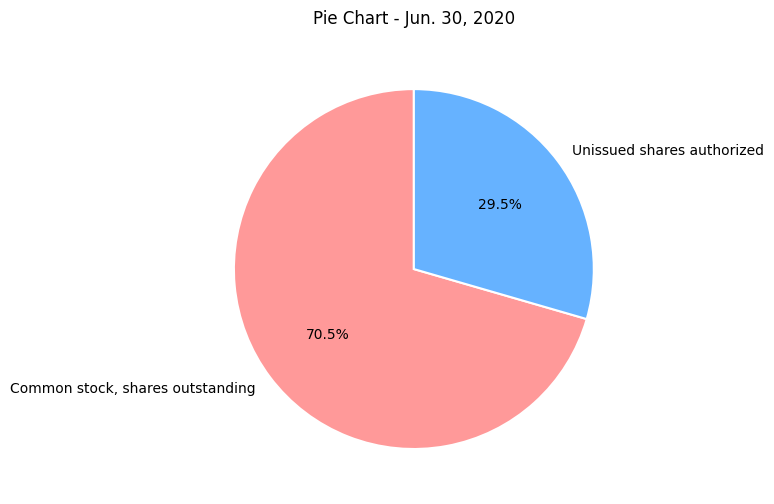

Rank the categories by value from lowest to highest.

Unissued shares authorized, Common stock, shares outstanding